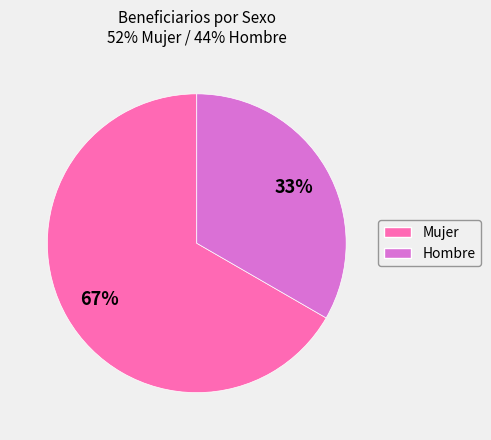

Combined, do Mujer and Hombre account for over 50%?

Yes